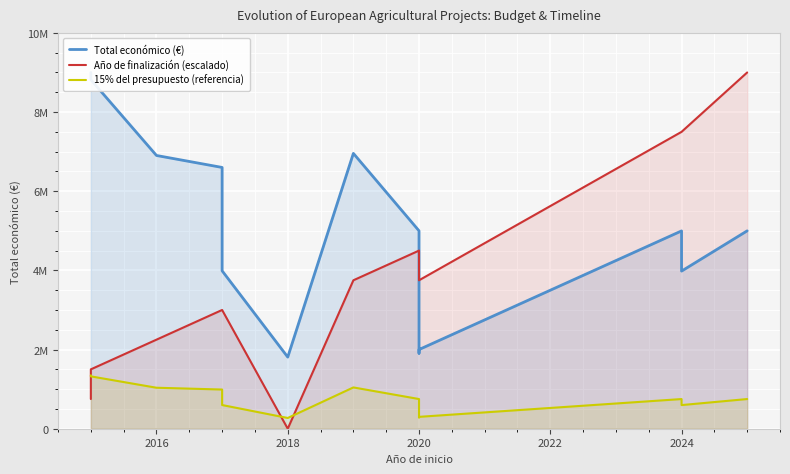

True or false: Total económico (€) has a value of 2027479.7 at 2020.

False